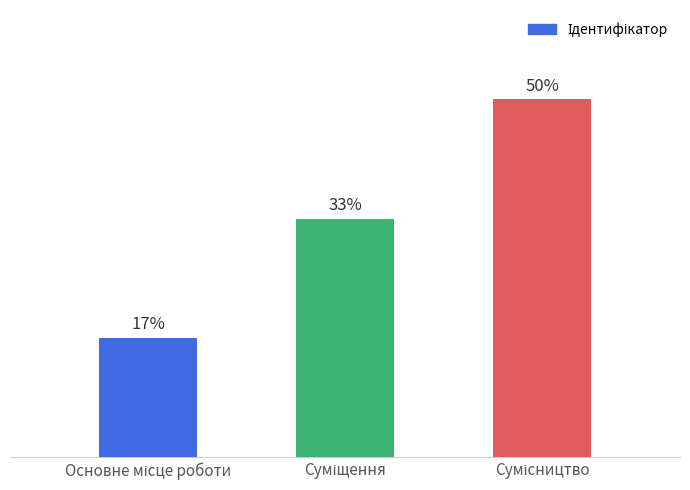

Reading right to left, what are all the values shown in this chart?

Сумісництво=3	Суміщення=2	Основне місце роботи=1